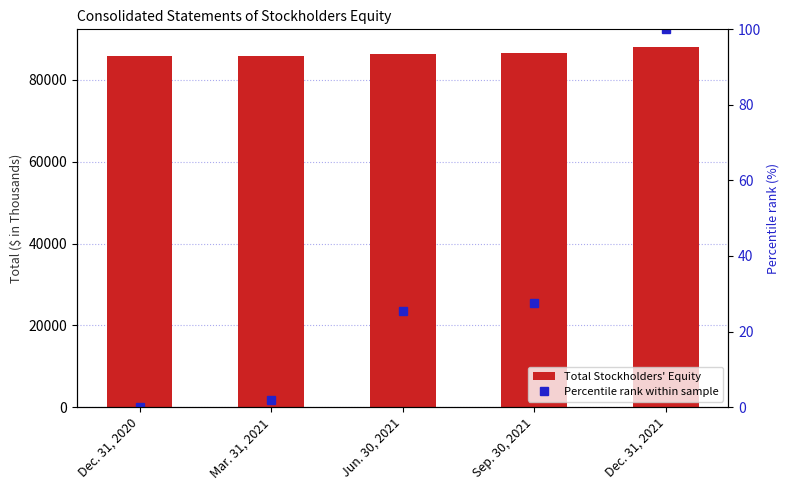

Is the value of Total Stockholders' Equity at Dec. 31, 2020 greater than the value of Percentile rank within sample at Sep. 30, 2021?

Yes